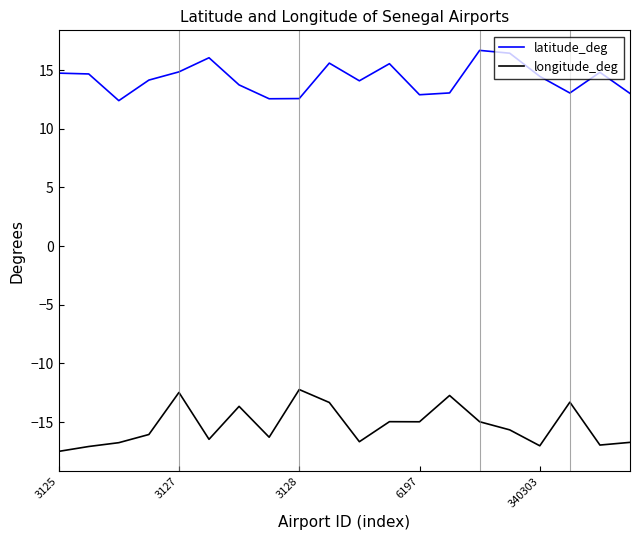

What is the lowest value of the latitude_deg series?

12.4